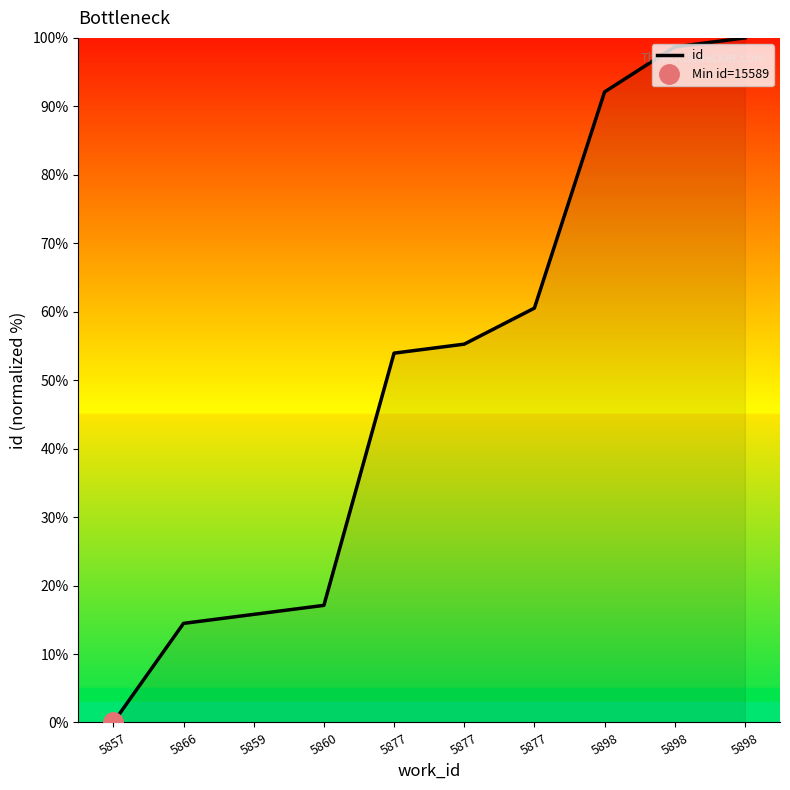

How many series are shown in this chart?

1